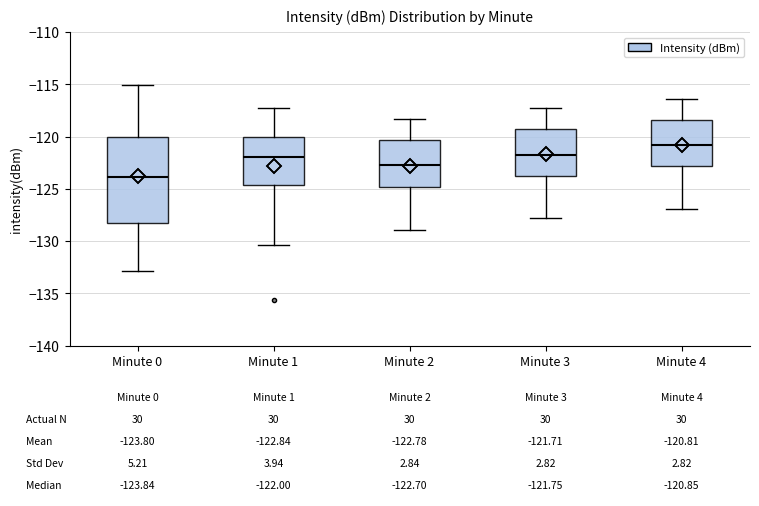

Which box is the tallest, from its lower edge to its upper edge?

Minute 0